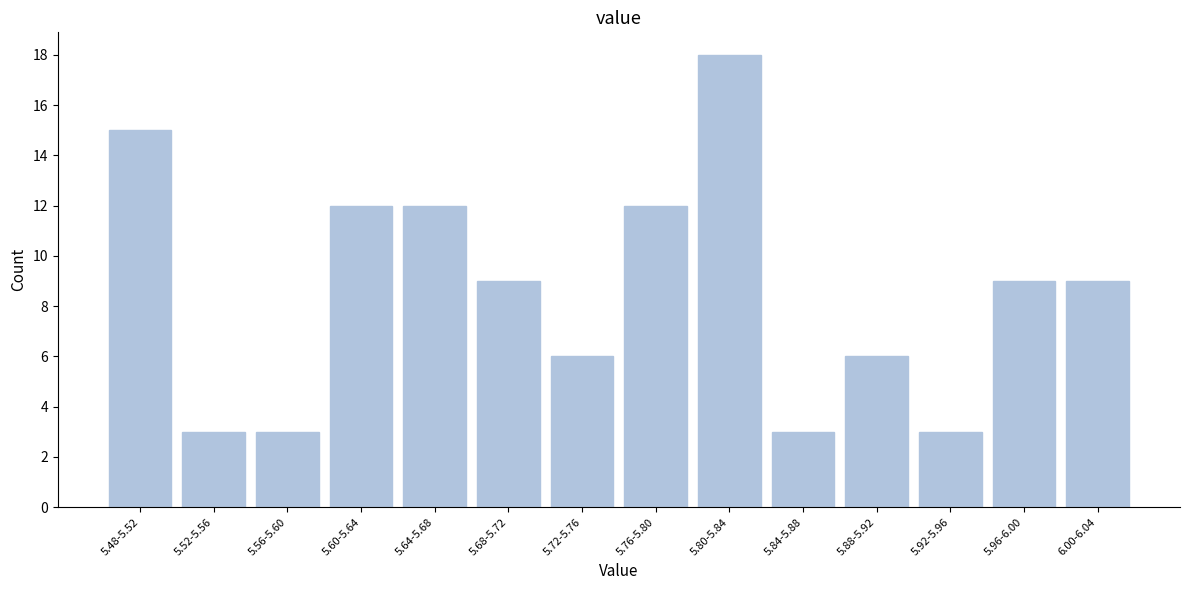

Reading left to right, extract all data points from this chart.

15	3	3	12	12	9	6	12	18	3	6	3	9	9